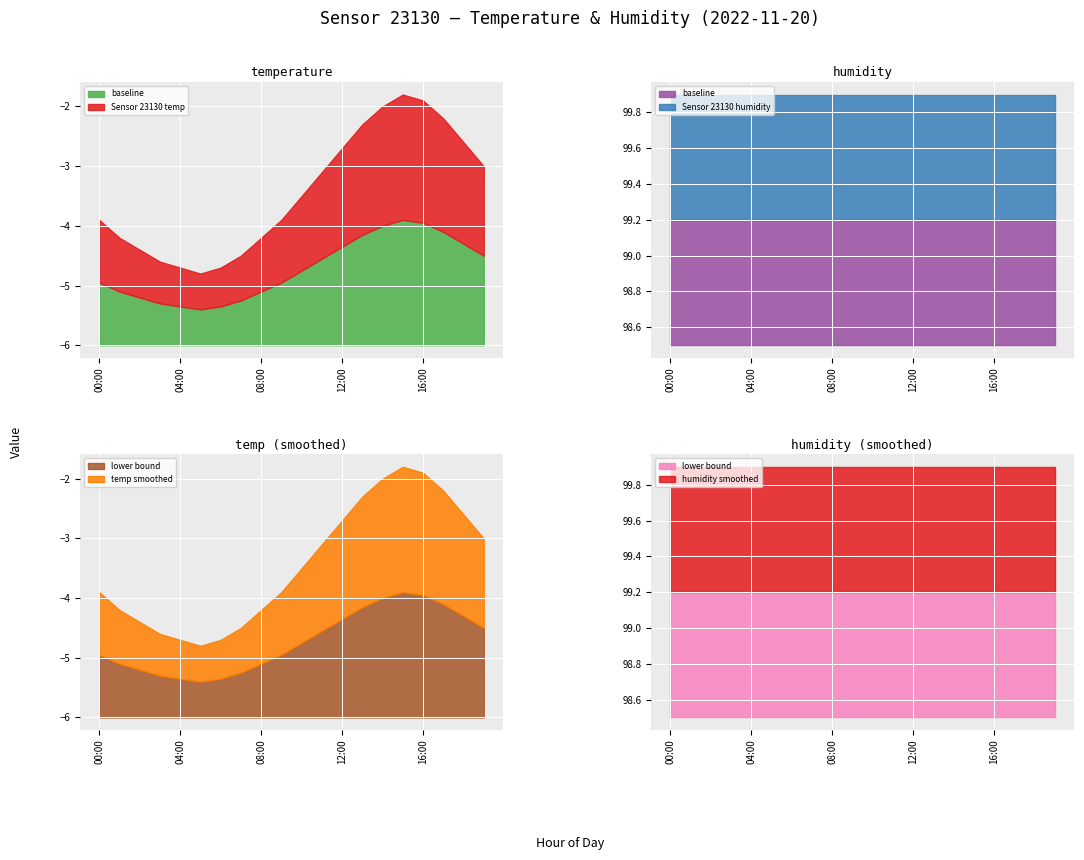

What is the difference between the highest and lowest values at 04:00?

104.6